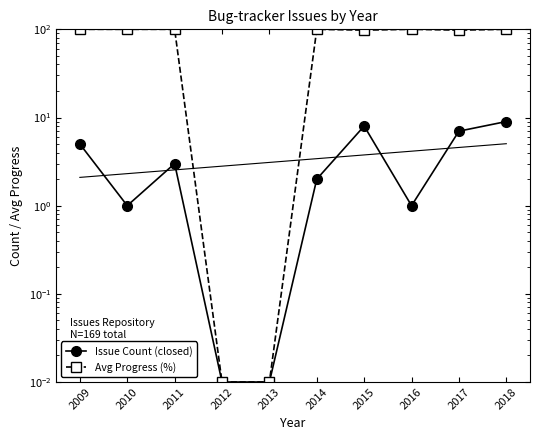

List the labels in order of Issue Count (closed) value, largest first.

2018, 2015, 2017, 2009, 2011, 2014, 2010, 2016, 2012, 2013